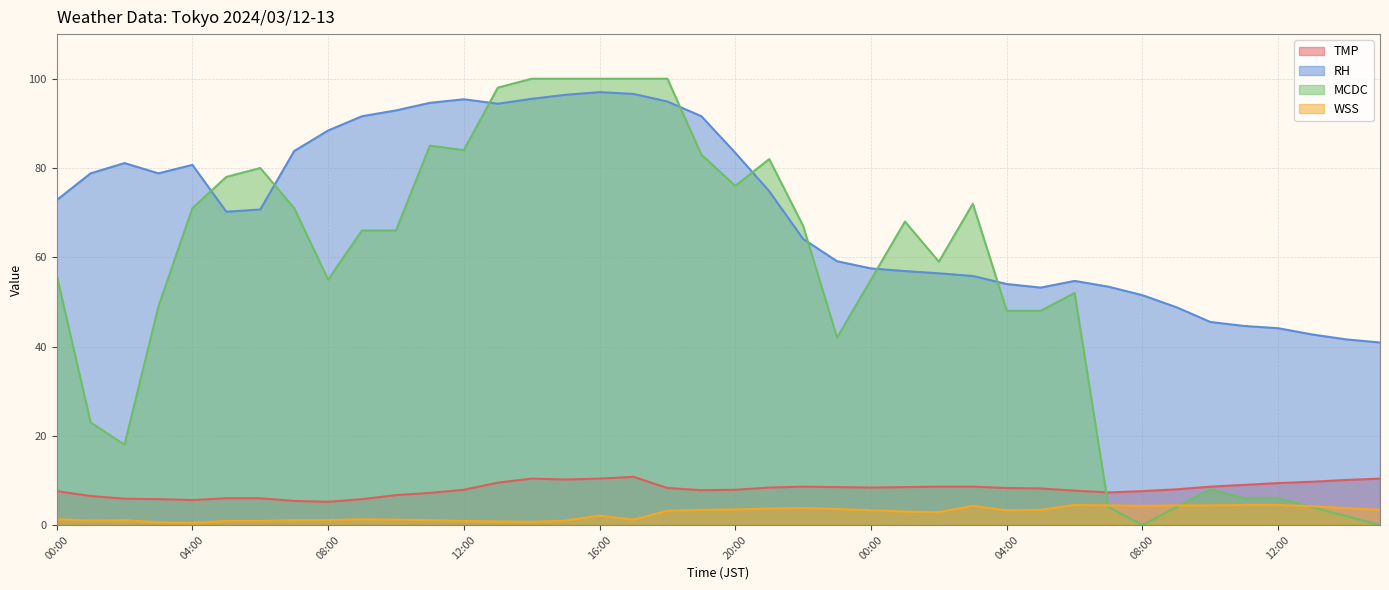

Which series has the largest range (max minus min)?

MCDC